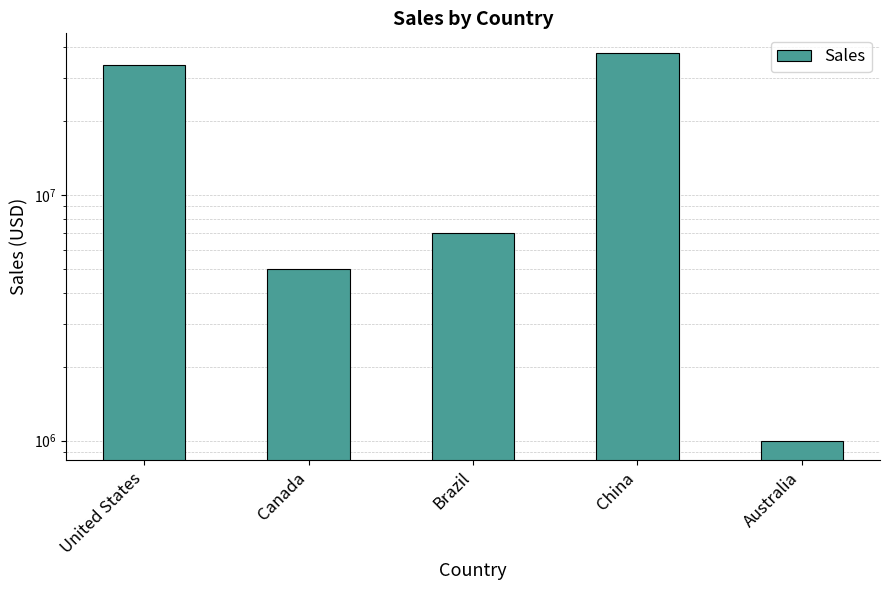

At which label does the data first exceed 7000000?

United States